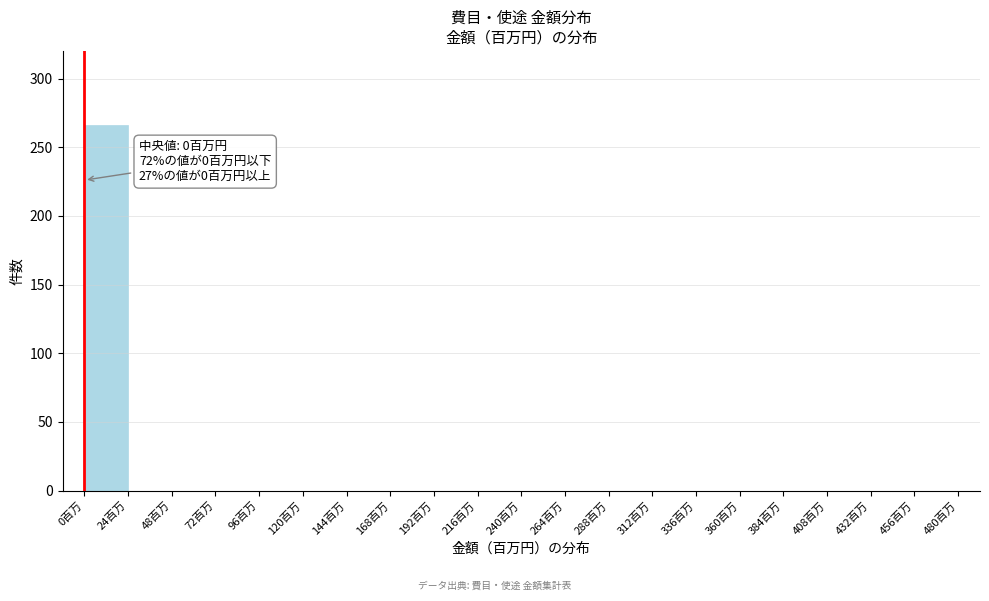

Over which range of the x-axis is the bar tallest?

0 to 24